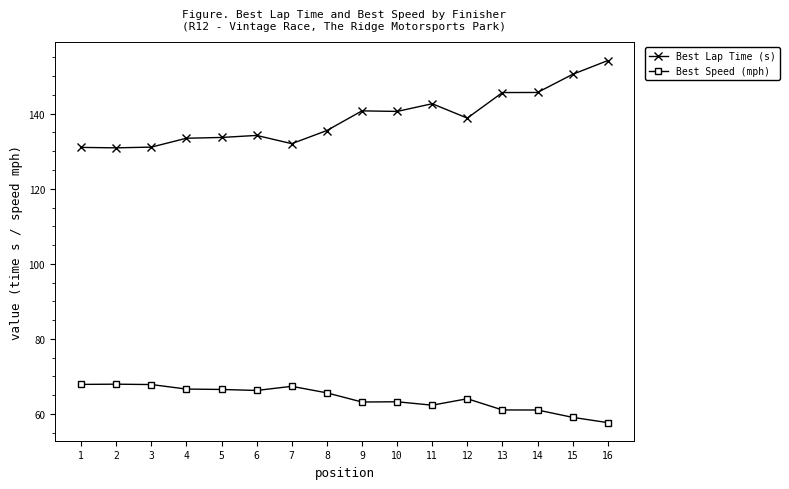

What is the value of the Best Lap Time (s) point at the 7th from the left?

132.0